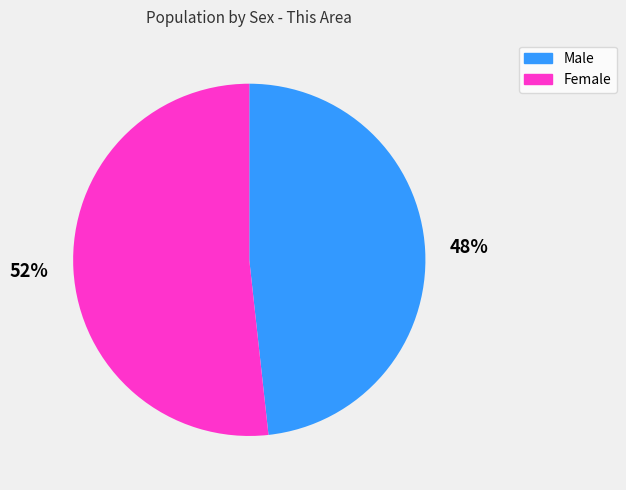

Do Male and Female together represent more than half of the pie?

Yes